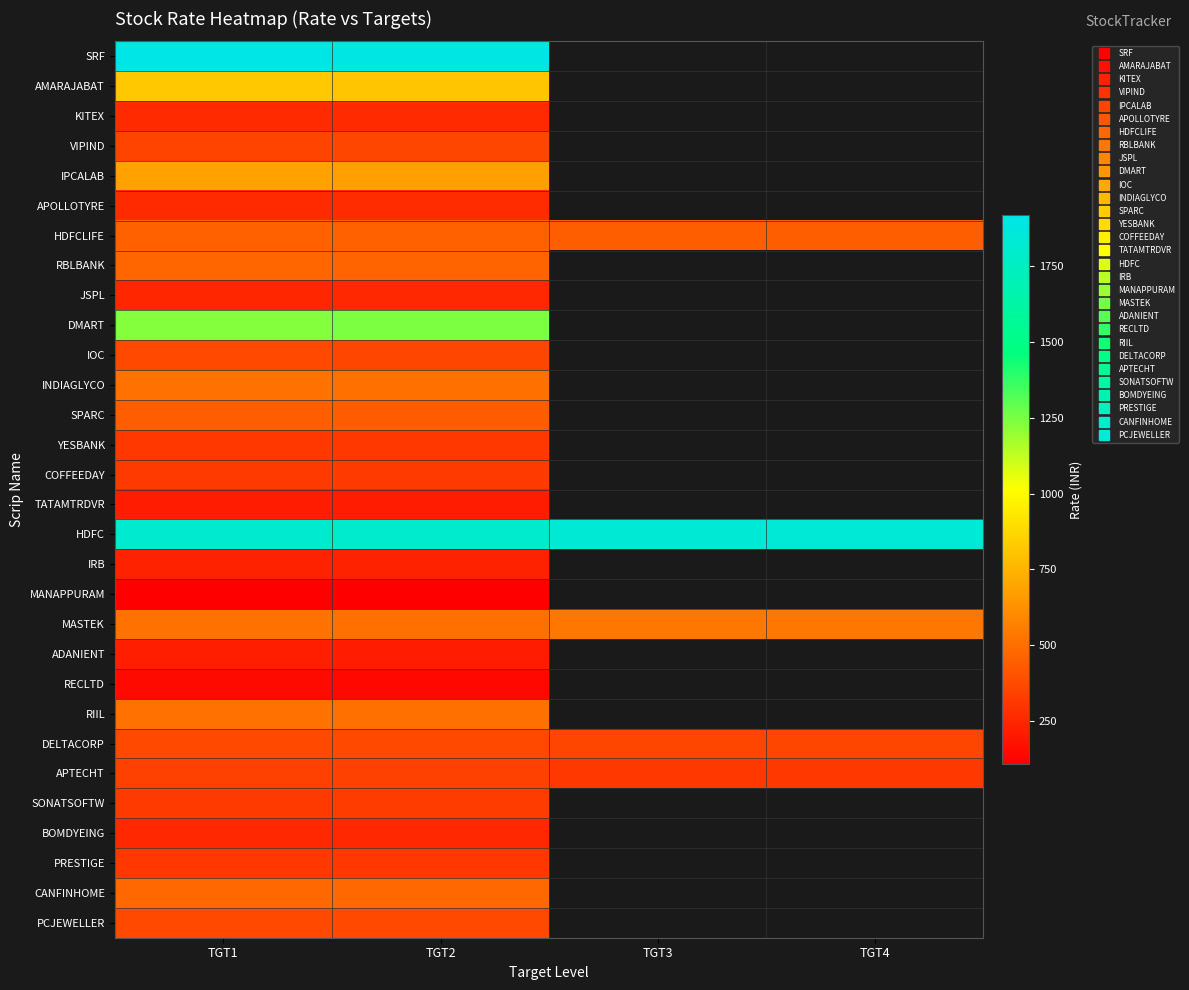

What is the approximate value of IPCALAB at TGT2?

679.0